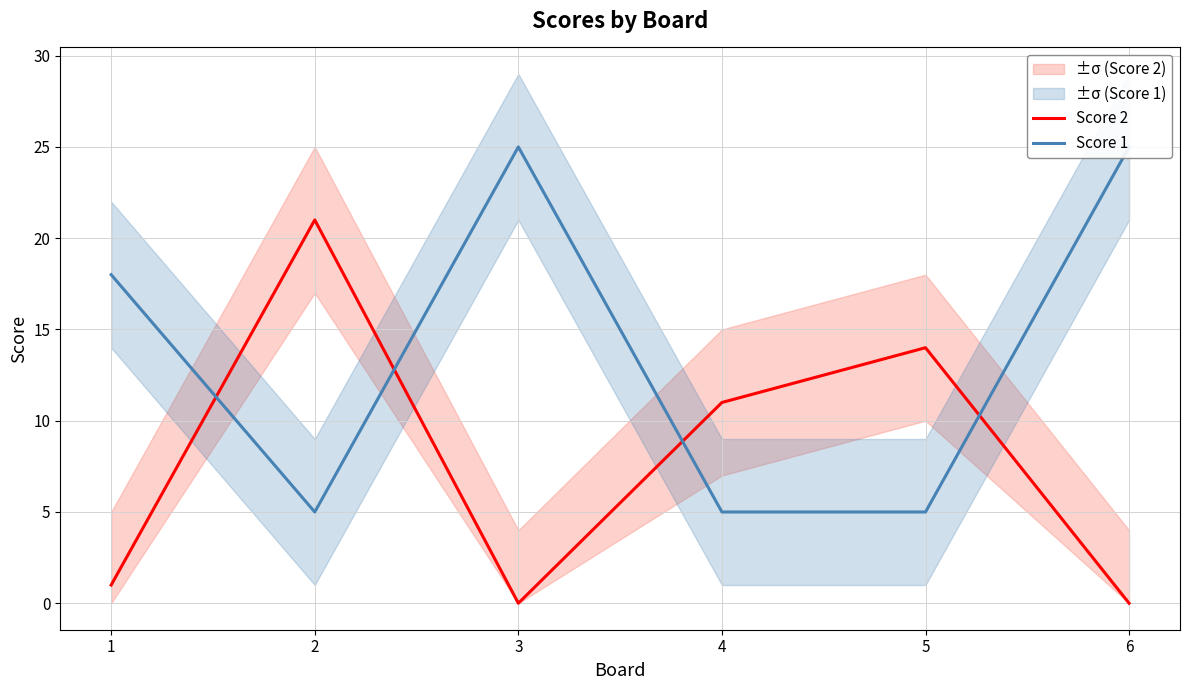

What is the difference between the highest and lowest values at 6?

25